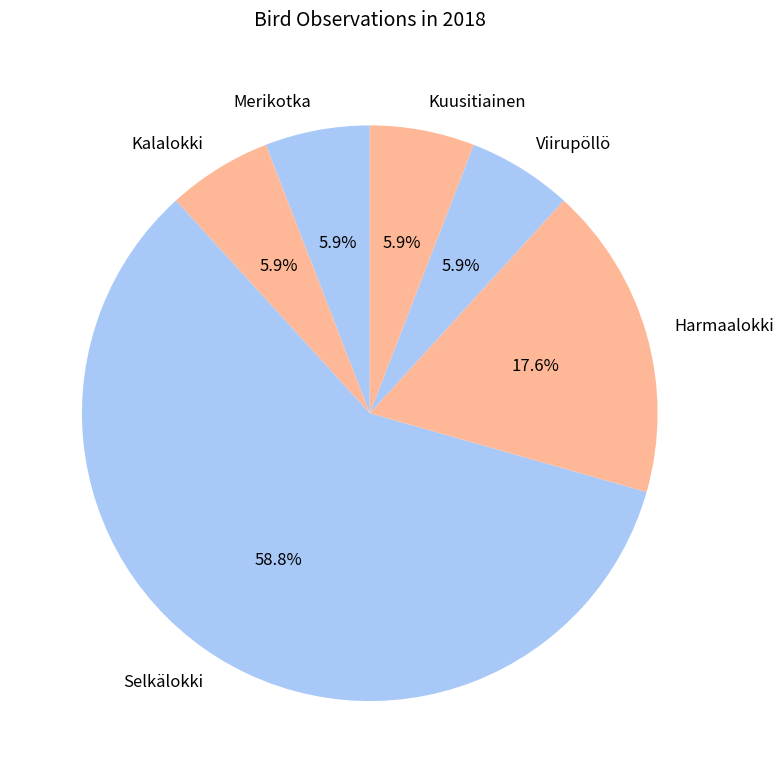

Do Merikotka and Kalalokki together represent more than half of the pie?

No